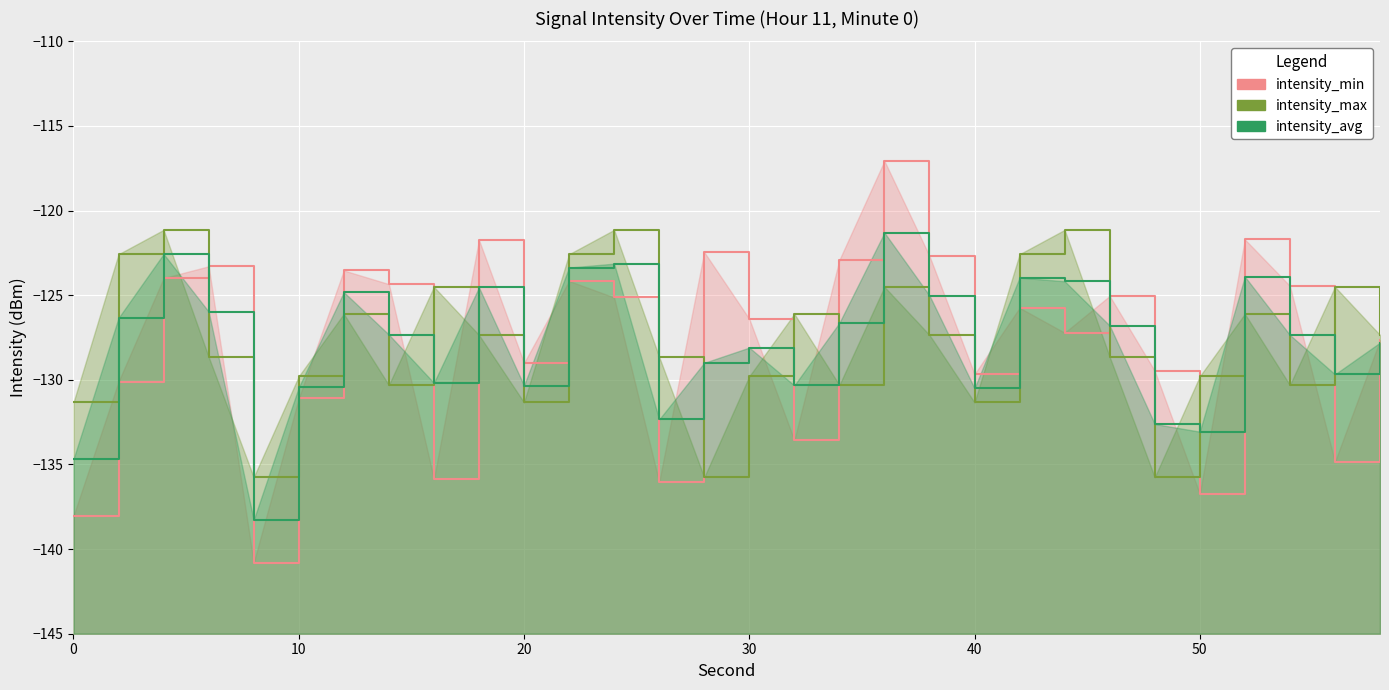

Rank the series by their maximum value, from highest to lowest.

intensity_min_line, intensity_max_line, intensity_avg_line